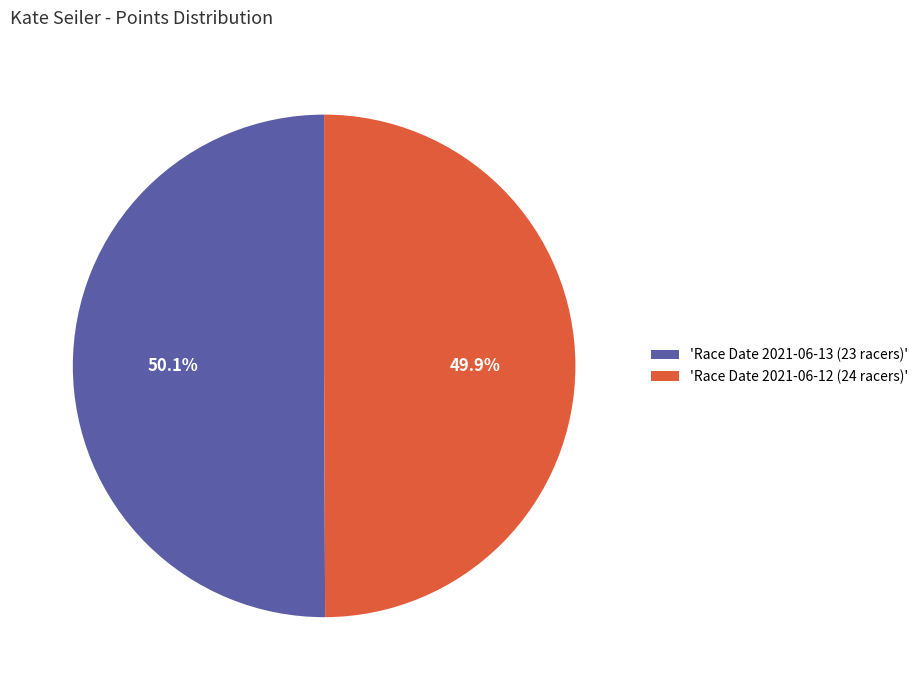

Approximately how many times larger is the value at 'Race Date 2021-06-12 (24 racers)' compared to 'Race Date 2021-06-13 (23 racers)'?

1.0